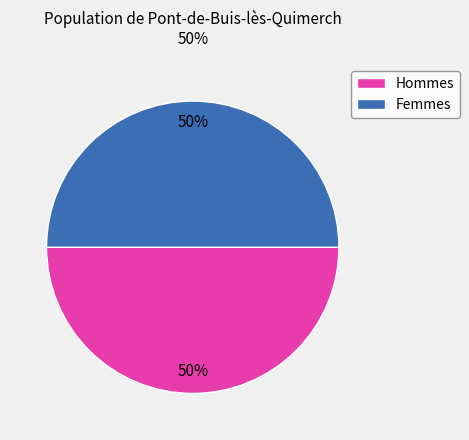

What is the ratio of the value at Hommes to the value at Femmes?

1.0